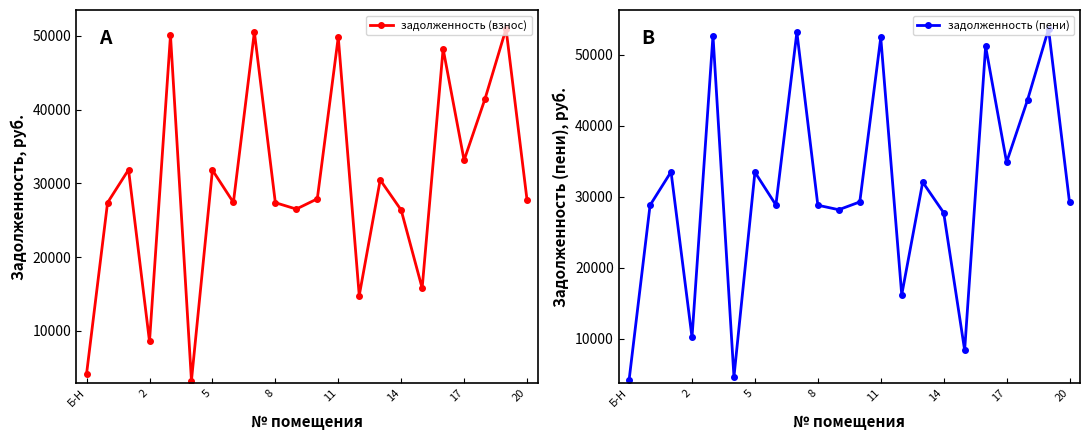

True or false: задолженность (пени) has a value of 50055.3 at 17.

False